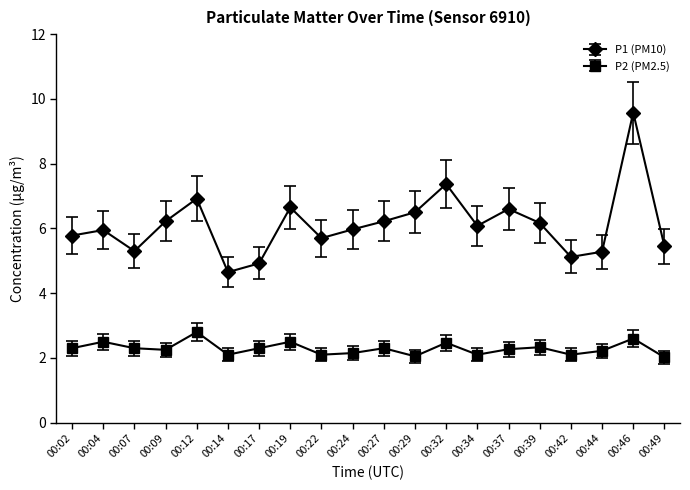

What are all the series names shown in the legend?

P1 (PM10), P2 (PM2.5)